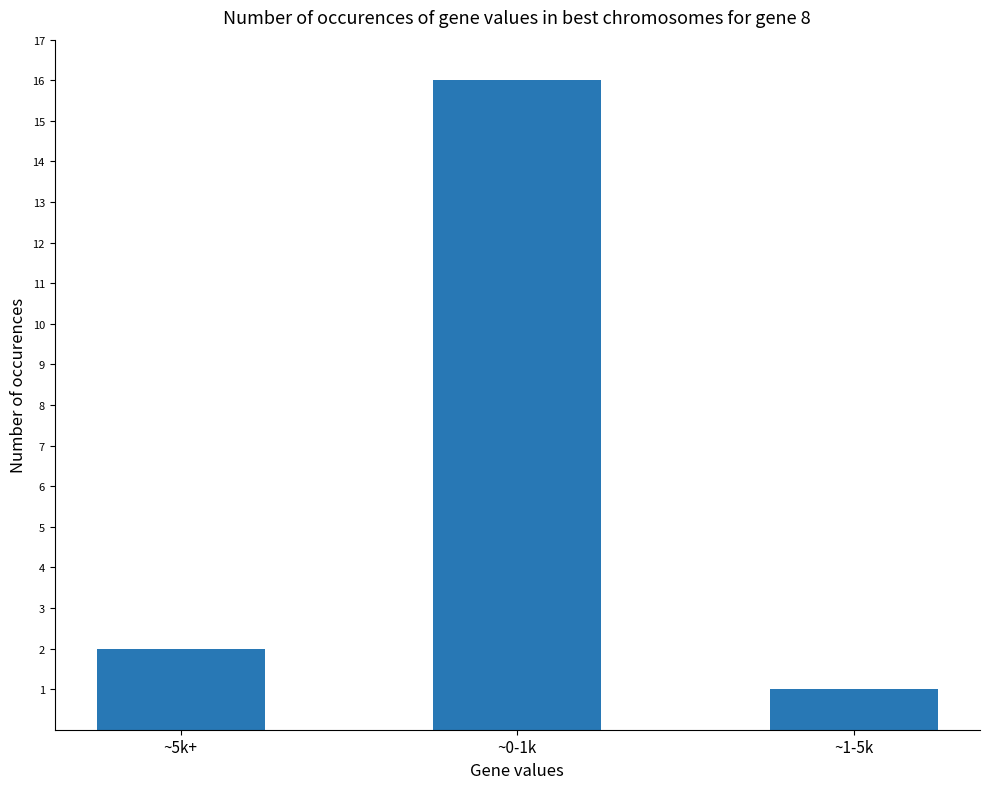

How many bars are there in total?

3